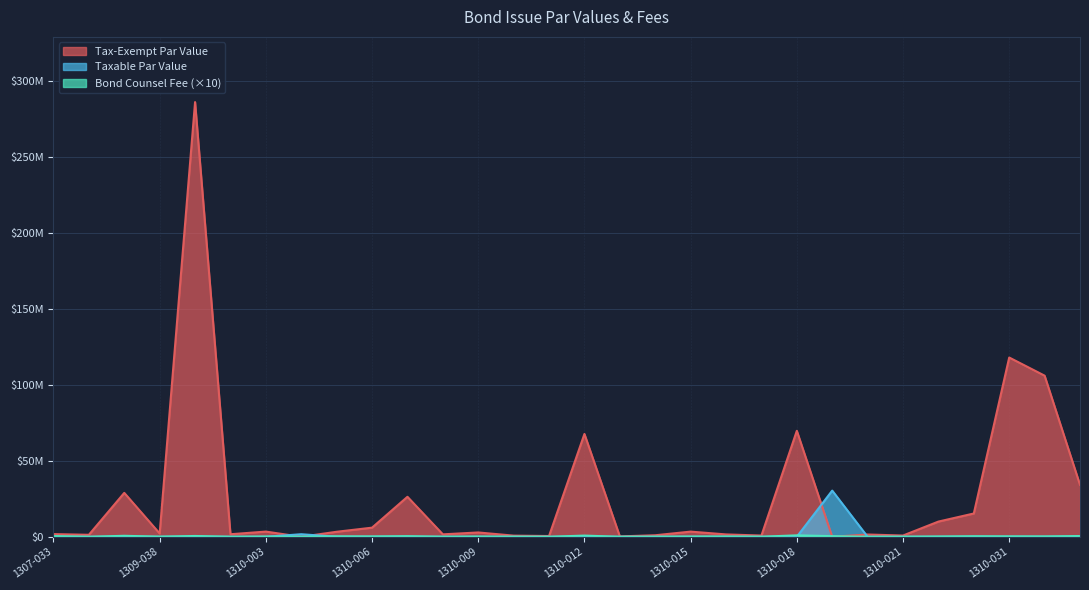

Reading right to left, what are all the values shown in this chart?

Tax-Exempt Par Value: 1310-033=34165000.0	1310-032=105975000.0	1310-031=117905000.0	1310-030=15320000.0	1310-027=10000000.0	1310-021=818723.0	1310-020=1490000.0	1310-019=0.0	1310-018=69690000.0	1310-017=807000.0	1310-016=1550000.0	1310-015=3395000.0	1310-014=1000000.0	1310-013=250000.0	1310-012=67625000.0	1310-011=500000.0	1310-010=751950.0	1310-009=2840000.0	1310-008=1600000.0	1310-007=26300000.0	1310-006=6000000.0	1310-005=3290000.0	1310-004=0.0	1310-003=3410000.0	1310-001=1670000.0	1309-042=285915000.0	1309-038=2150000.0	1309-034=28880000.0	1308-002=1300000.0	1307-033=1755000.0
Taxable Par Value: 1310-033=0.0	1310-032=0.0	1310-031=0.0	1310-030=0.0	1310-027=0.0	1310-021=0.0	1310-020=0.0	1310-019=30380000.0	1310-018=0.0	1310-017=0.0	1310-016=0.0	1310-015=0.0	1310-014=0.0	1310-013=0.0	1310-012=0.0	1310-011=0.0	1310-010=0.0	1310-009=0.0	1310-008=0.0	1310-007=0.0	1310-006=0.0	1310-005=0.0	1310-004=1680000.0	1310-003=0.0	1310-001=0.0	1309-042=0.0	1309-038=0.0	1309-034=0.0	1308-002=0.0	1307-033=0.0
Bond Counsel Fee: 1310-033=475000.0	1310-032=253180.0	1310-031=281820.0	1310-030=354500.0	1310-027=190500.0	1310-021=60000.0	1310-020=35252.4	1310-019=408930.0	1310-018=938070.0	1310-017=55000.0	1310-016=185250.0	1310-015=160000.0	1310-014=79000.0	1310-013=15000.0	1310-012=776250.0	1310-011=25000.0	1310-010=75000.0	1310-009=150000.0	1310-008=55000.0	1310-007=400000.0	1310-006=234000.0	1310-005=300000.0	1310-004=39747.6	1310-003=165000.0	1310-001=35000.0	1309-042=525000.0	1309-038=99200.0	1309-034=640000.0	1308-002=15000.0	1307-033=450000.0